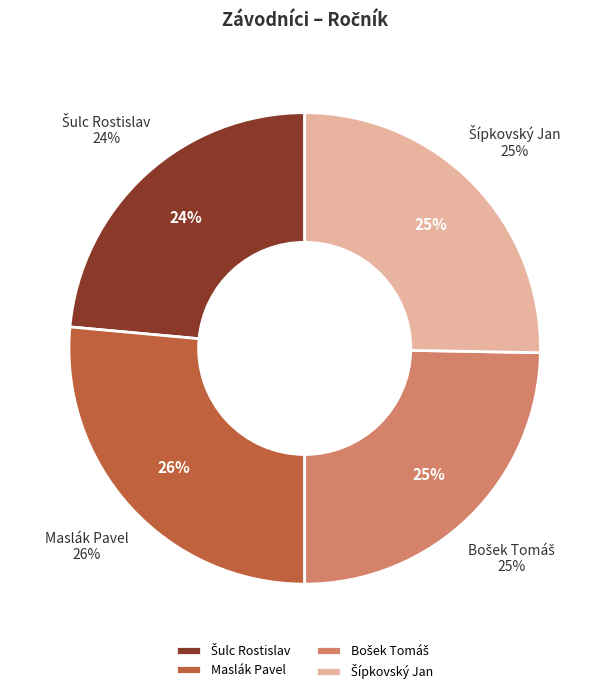

Is there any slice that represents more than half of the pie?

No